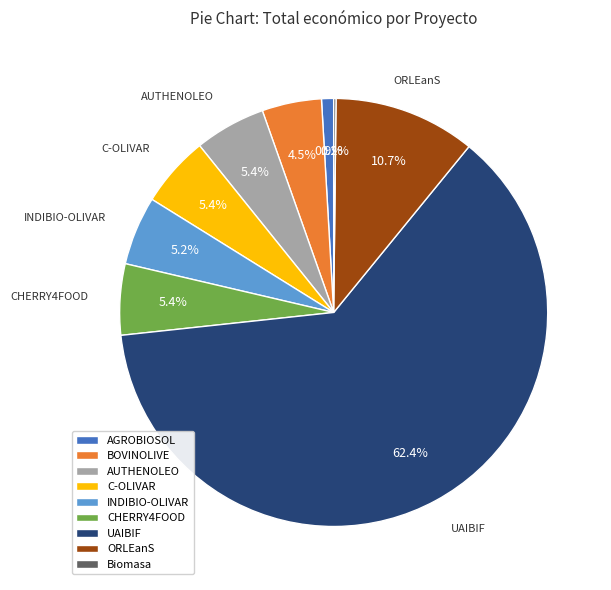

Is there a majority slice in this chart?

Yes